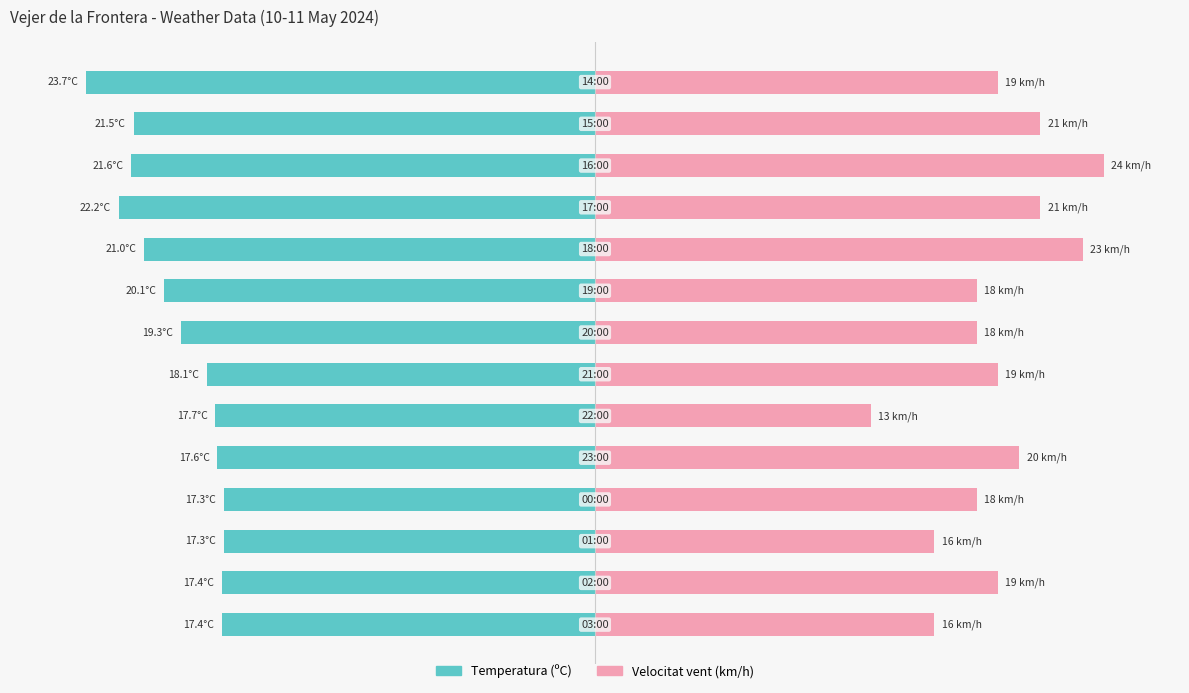

What are all the series names shown in the legend?

Temperatura (ºC), Velocitat vent (km/h)